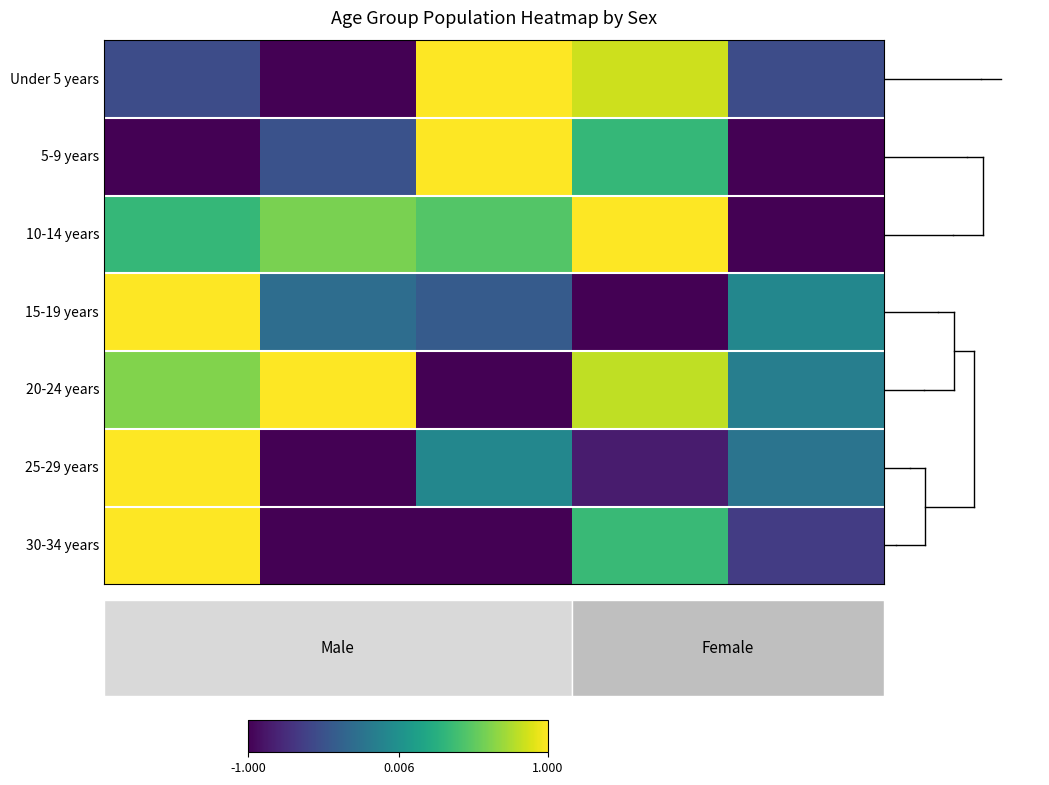

Reading left to right, list all the values displayed in this chart.

Under 5 years: -0.5	-1.0	1.0	0.8	-0.5
5-9 years: -1.0	-0.5	1.0	0.3	-1.0
10-14 years: 0.3	0.6	0.5	1.0	-1.0
15-19 years: 1.0	-0.3	-0.4	-1.0	-0.1
20-24 years: 0.6	1.0	-1.0	0.8	-0.1
25-29 years: 1.0	-1.0	-0.1	-0.8	-0.2
30-34 years: 1.0	-1.0	-1.0	0.4	-0.6